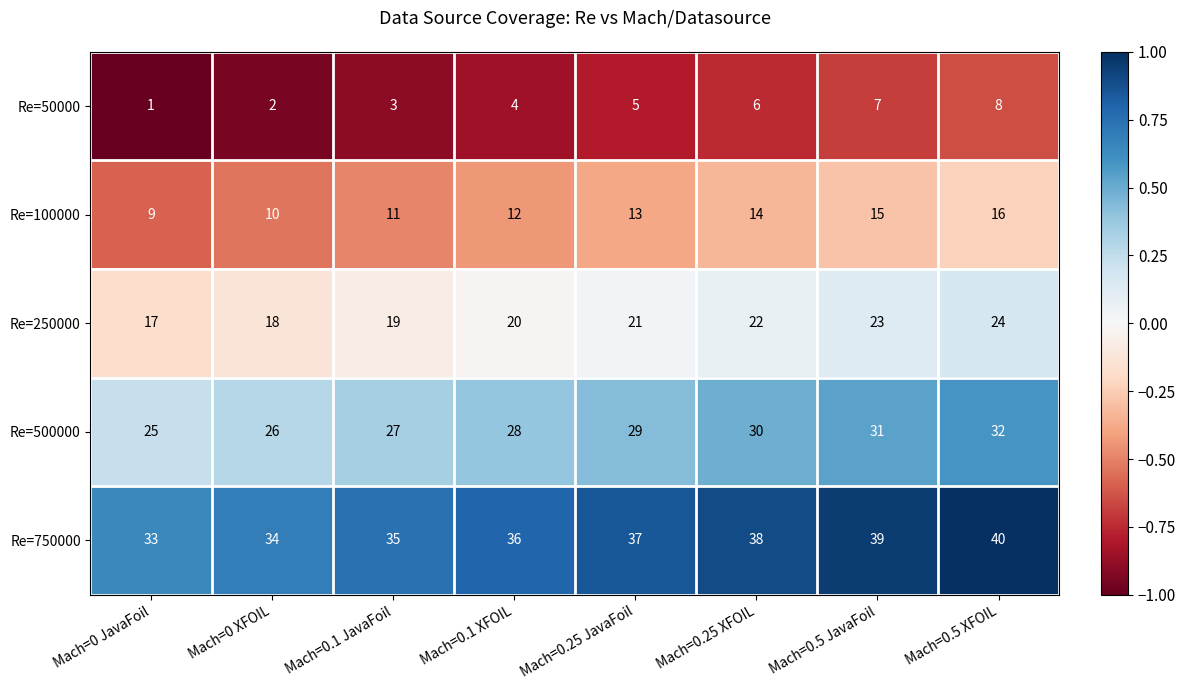

What is the difference between the second highest and second lowest values in the Re=50000 series?

5